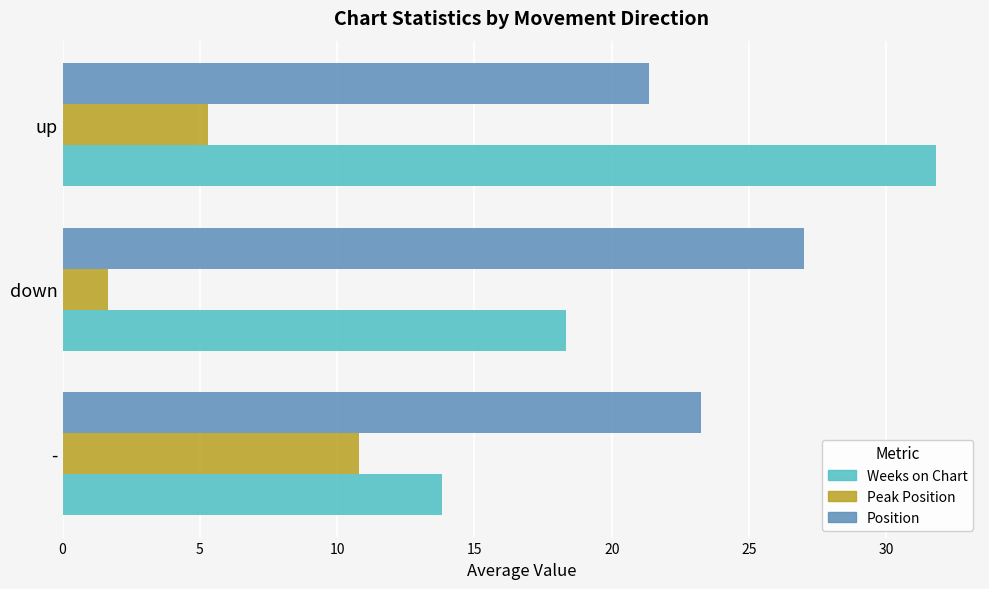

At which label is Position closest to 24?

-